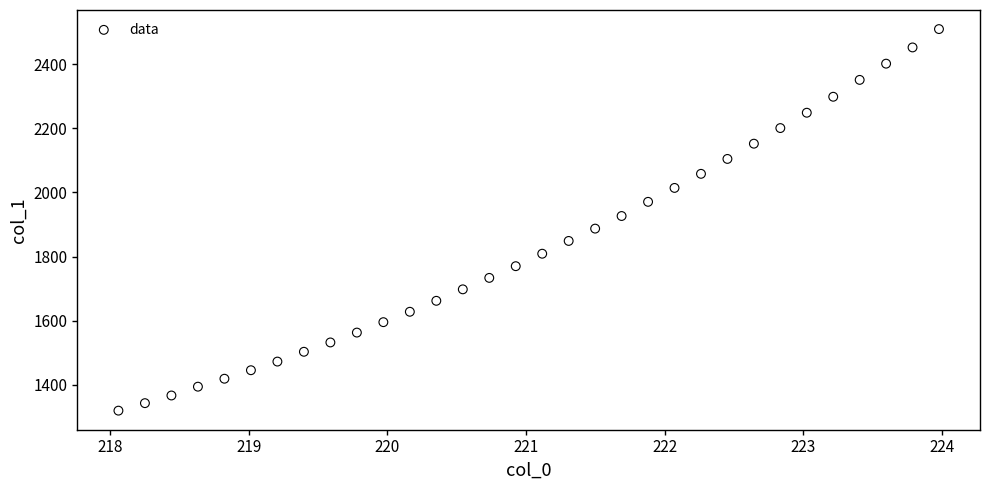

What is the range of X values (max minus min)?

5.9